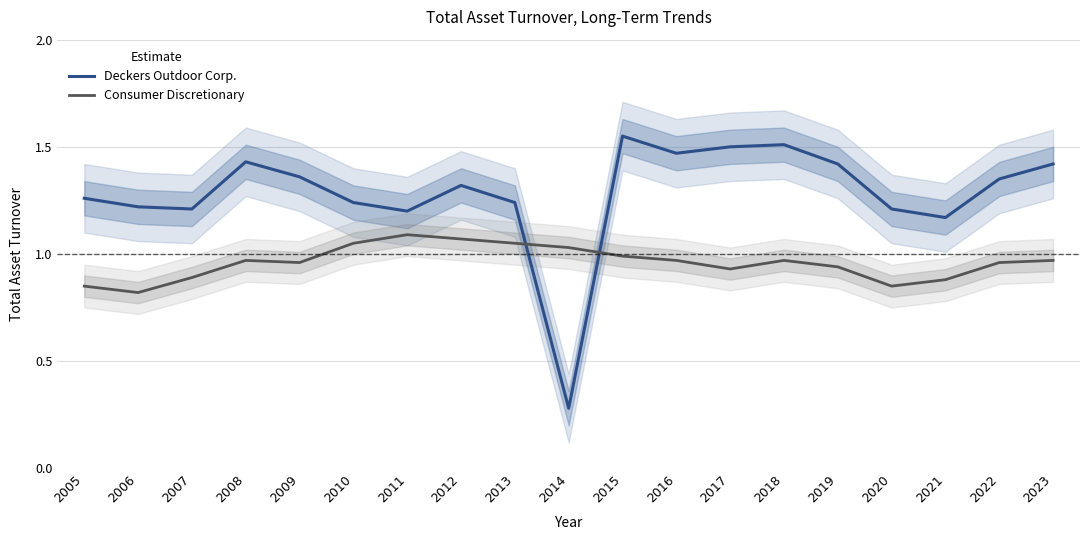

Which category has the lowest value in the Consumer Discretionary series?

2006